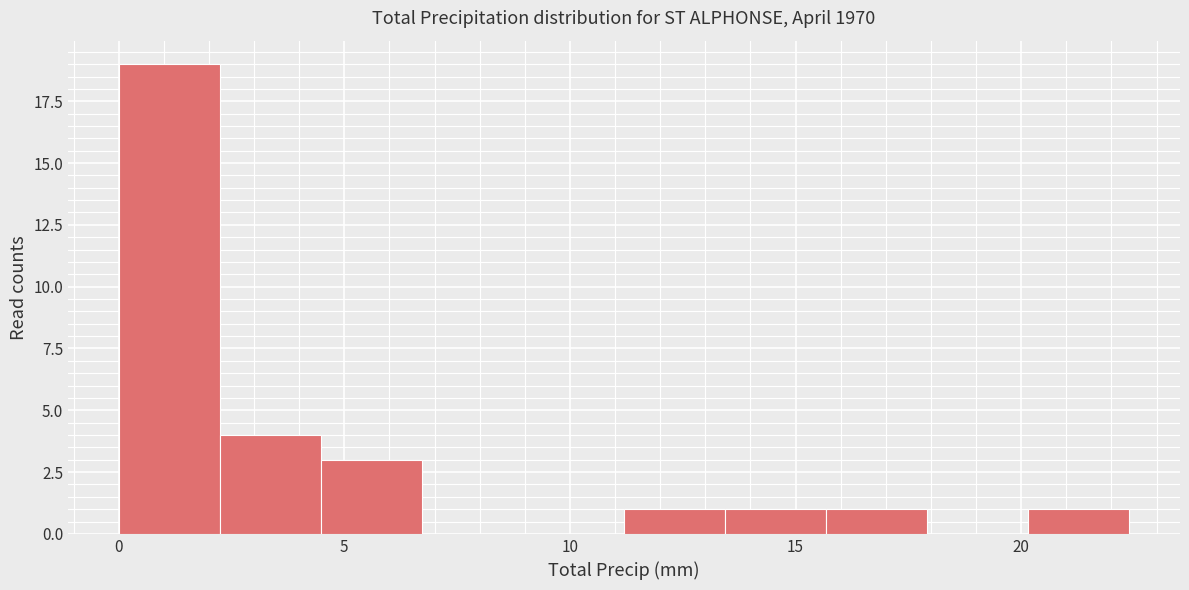

Reading left to right, transcribe this chart: for each bar, give the range it covers on the x-axis and its height. Neither the bar edges nor the heights are printed on the chart, so give them approximately, as read against the axes.

0.0 to 2.0: 19
2.0 to 4.5: 4
4.5 to 6.5: 3
6.5 to 9.0: 0
9.0 to 11.0: 0
11.0 to 13.5: 1
13.5 to 15.5: 1
15.5 to 18.0: 1
18.0 to 20.0: 0
20.0 to 22.5: 1